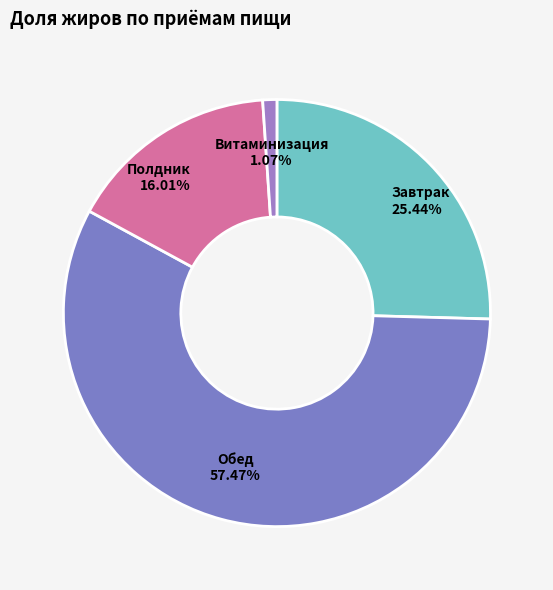

Which has a higher value, Обед or Завтрак?

Обед